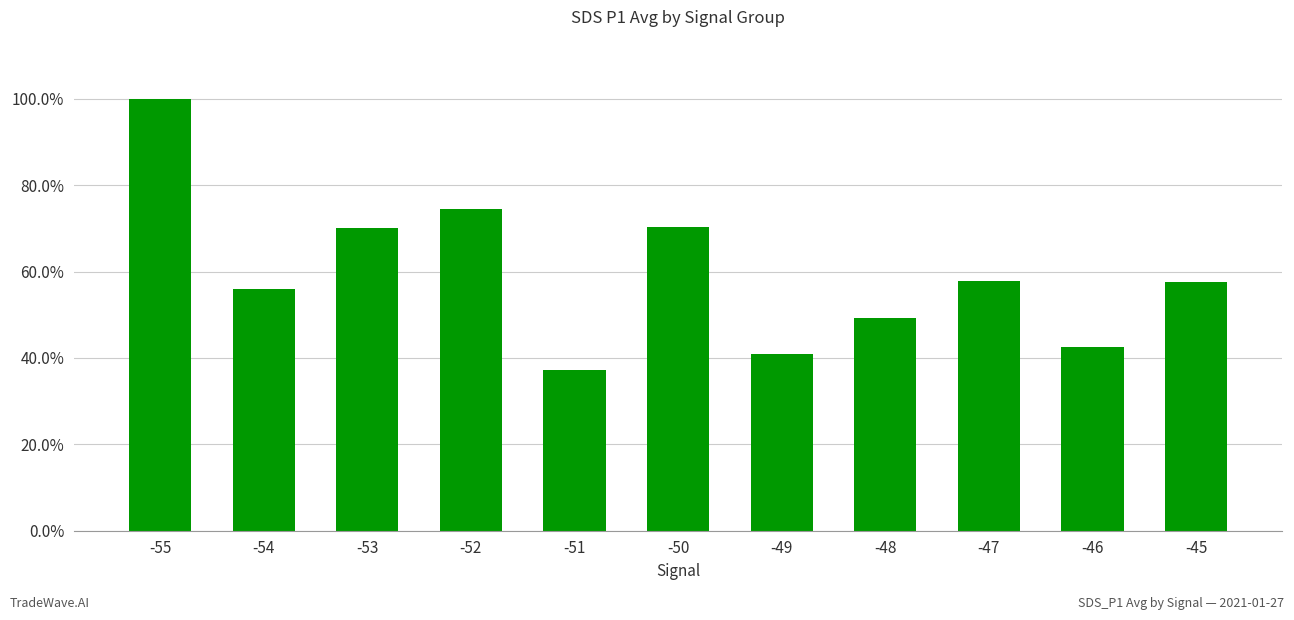

Are the bars horizontal?

No